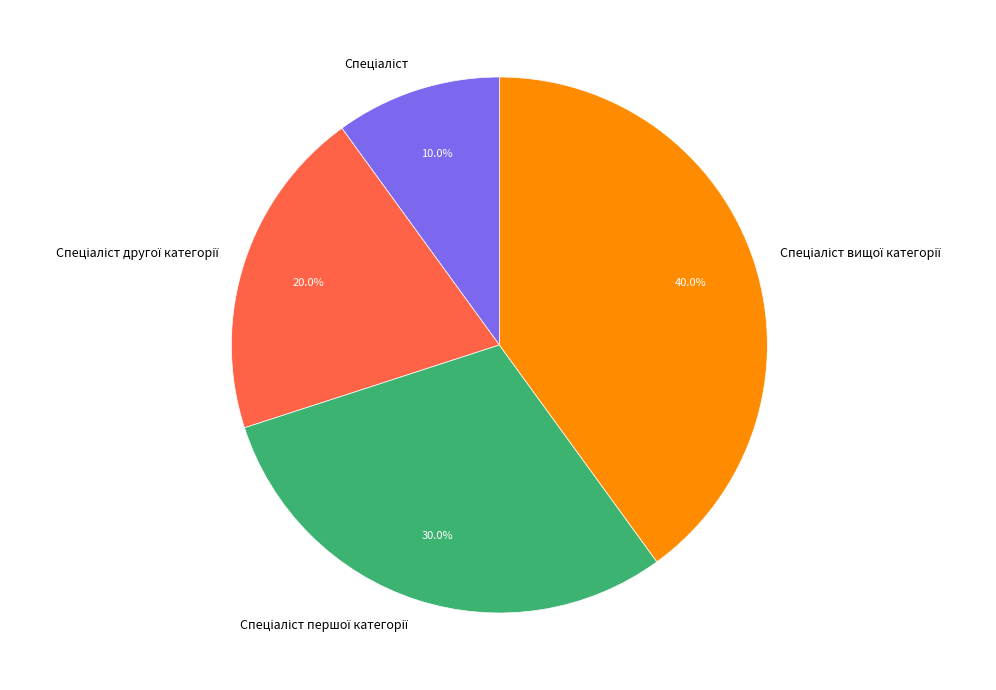

Is there any slice that represents more than half of the pie?

No